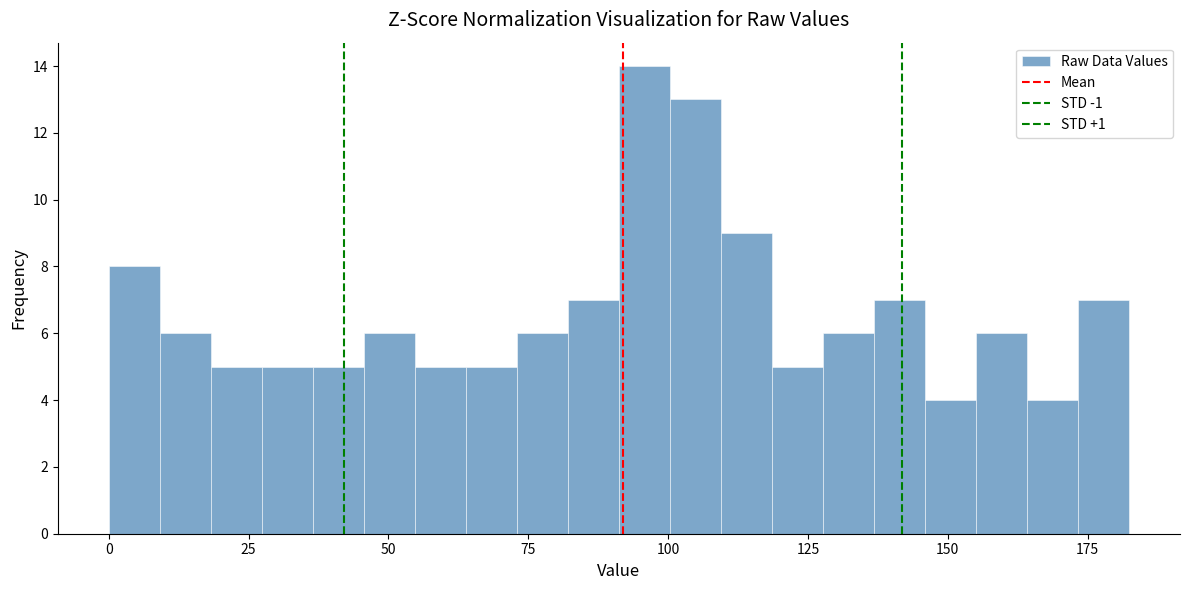

Read against the x-axis, roughly where is the centre of the tallest bar?

95